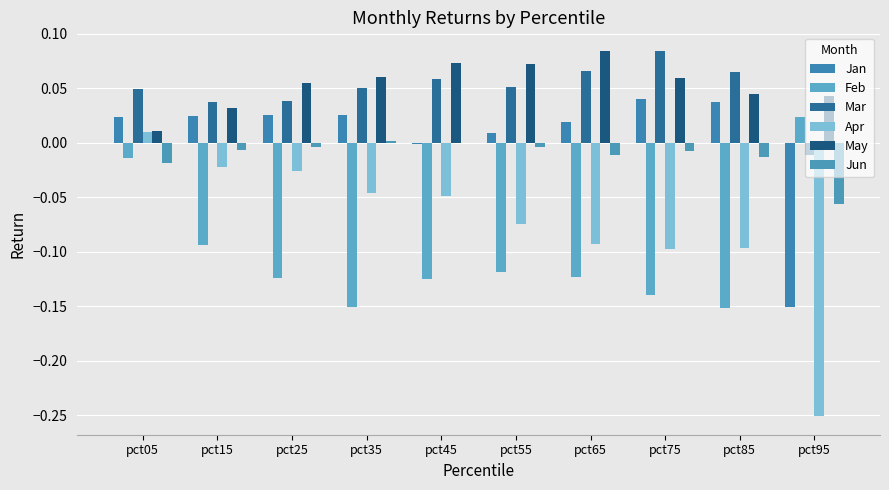

The value of Jun at pct45 is -0.0. True or false?

False